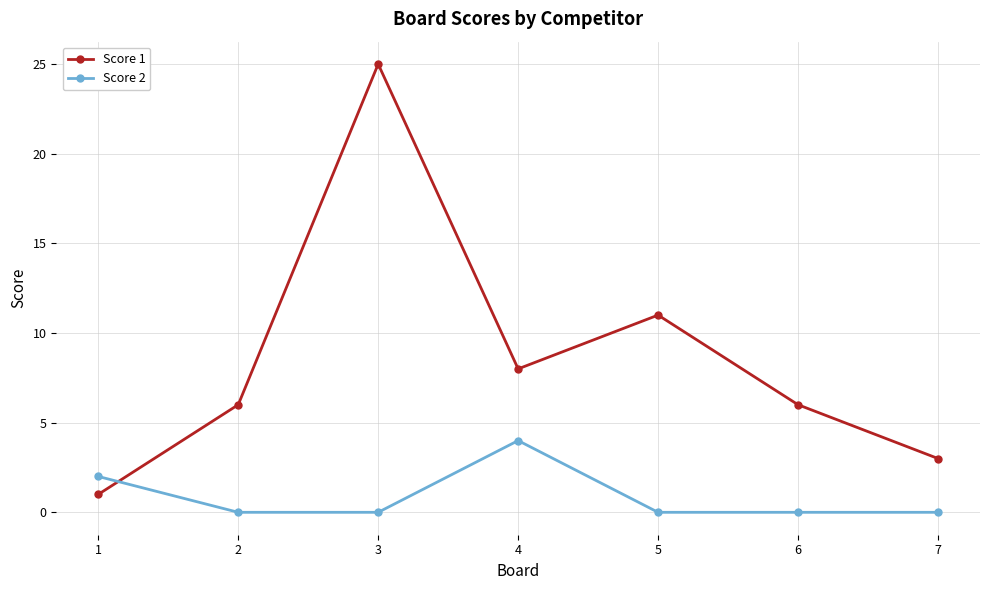

At how many categories does at least one series exceed 23?

1